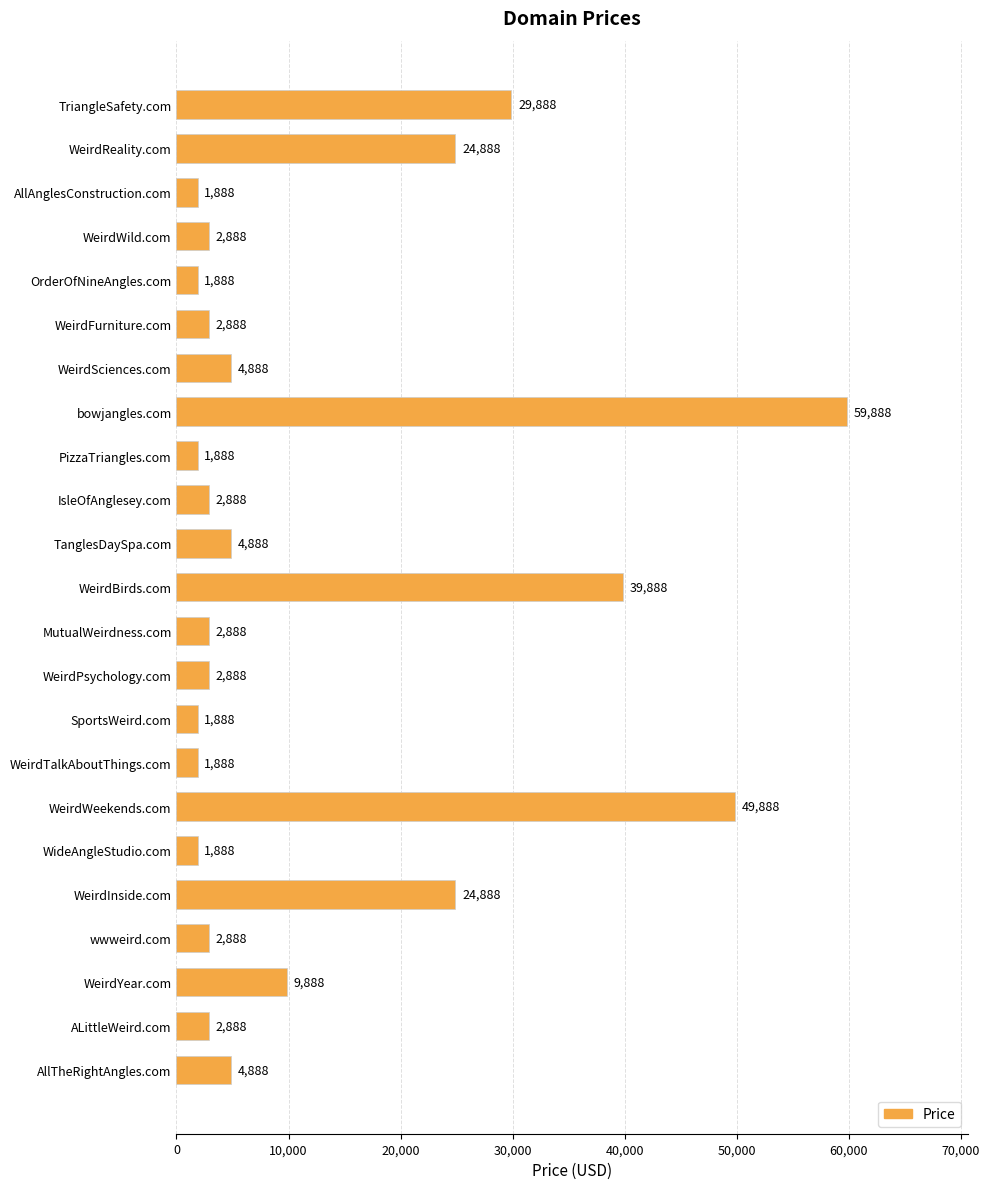

Reading bottom to top, transcribe all the data shown in this chart.

AllTheRightAngles.com=4888	ALittleWeird.com=2888	WeirdYear.com=9888	wwweird.com=2888	WeirdInside.com=24888	WideAngleStudio.com=1888	WeirdWeekends.com=49888	WeirdTalkAboutThings.com=1888	SportsWeird.com=1888	WeirdPsychology.com=2888	MutualWeirdness.com=2888	WeirdBirds.com=39888	TanglesDaySpa.com=4888	IsleOfAnglesey.com=2888	PizzaTriangles.com=1888	bowjangles.com=59888	WeirdSciences.com=4888	WeirdFurniture.com=2888	OrderOfNineAngles.com=1888	WeirdWild.com=2888	AllAnglesConstruction.com=1888	WeirdReality.com=24888	TriangleSafety.com=29888